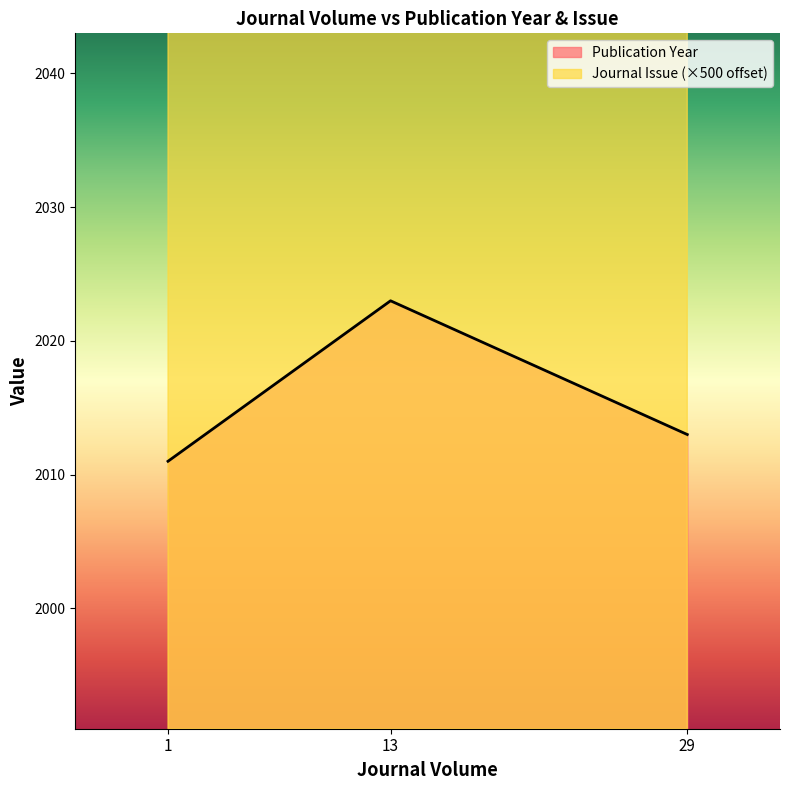

True or false: Publication Year has a value of 2692 at 13.

False